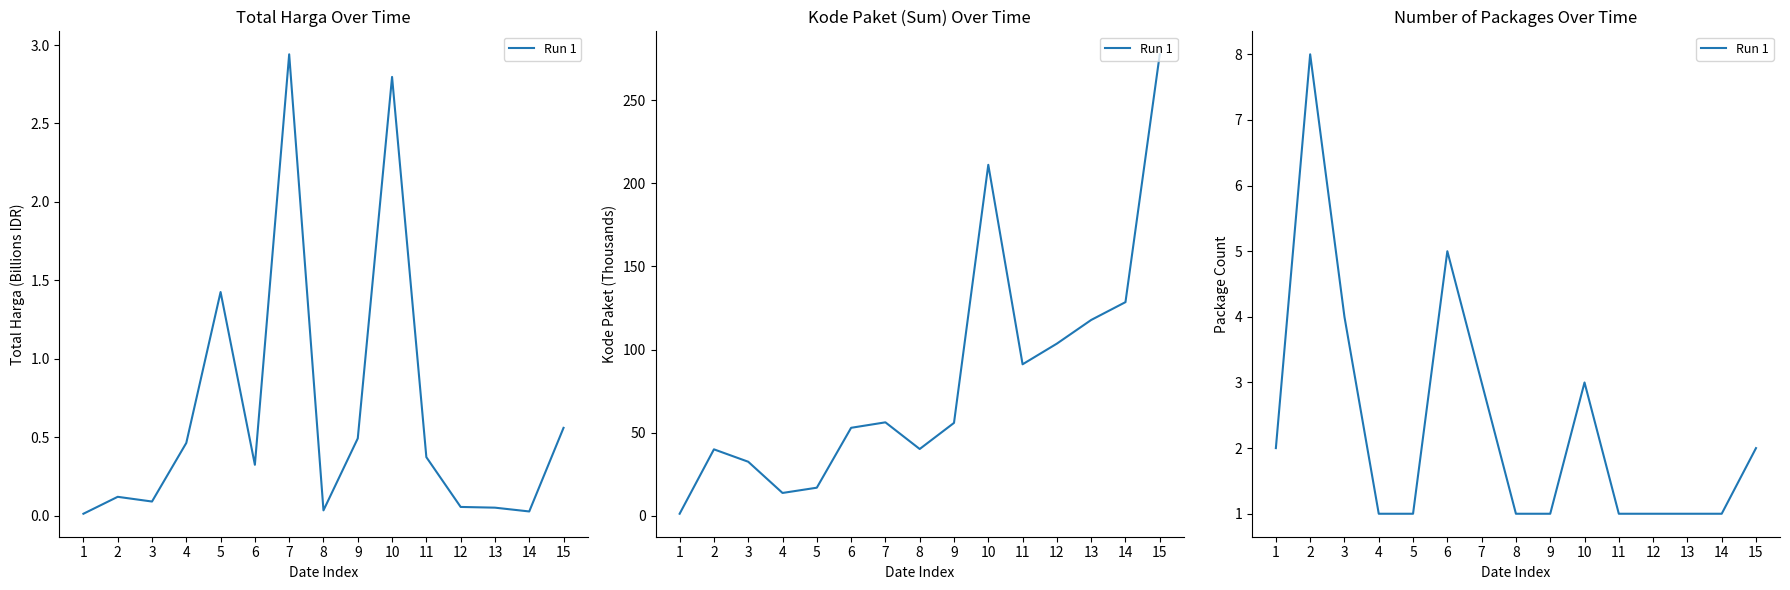

What is the change in value from 11 to 15?

+1